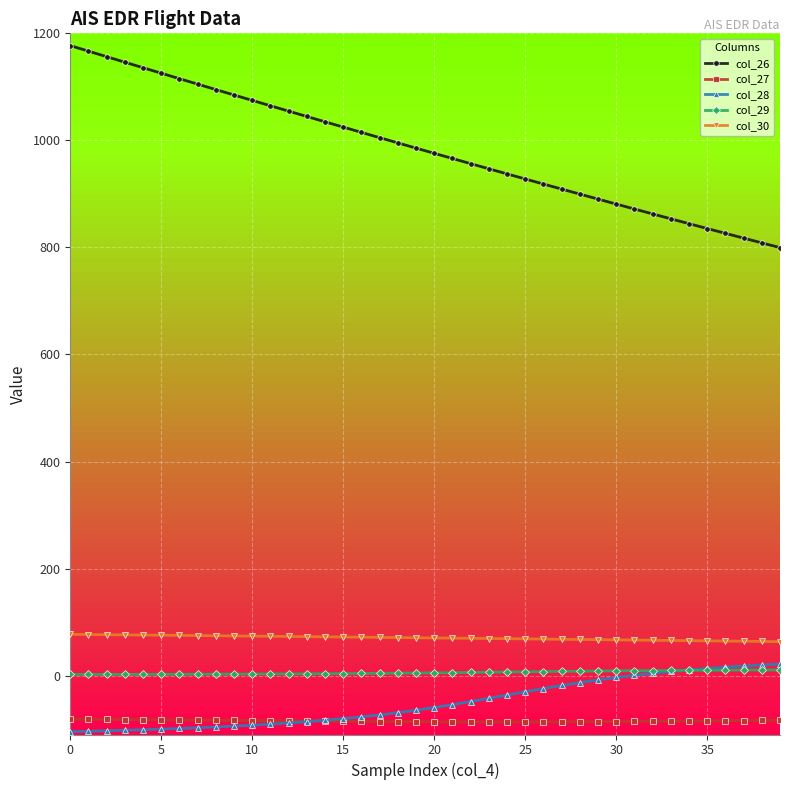

Does the chart have visible grid lines?

Yes